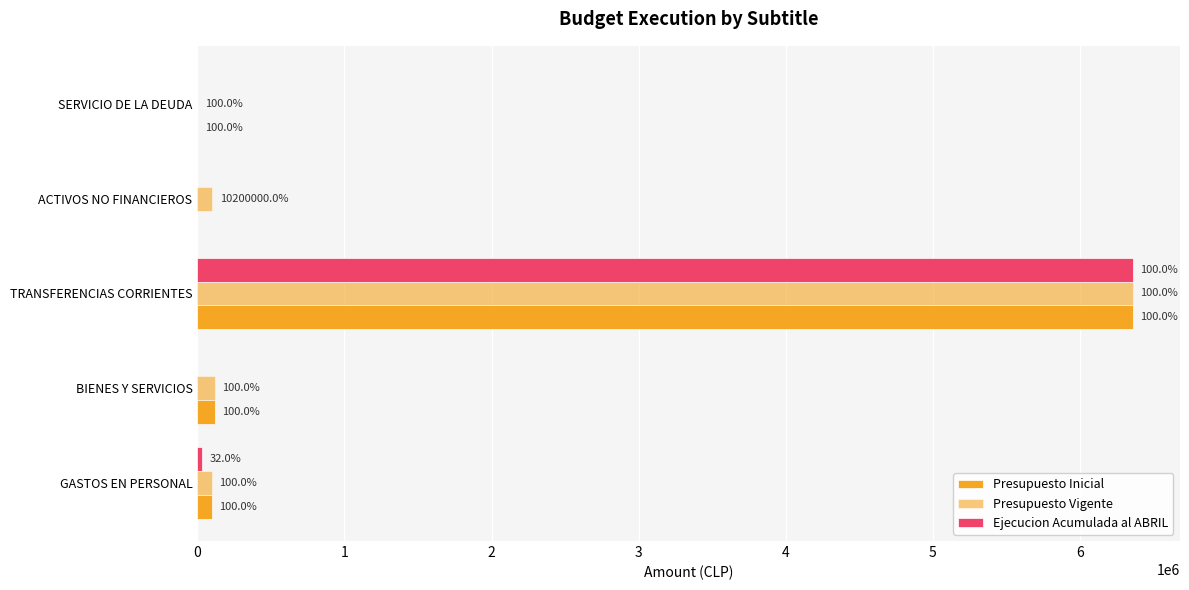

How many data points does each series have?

5